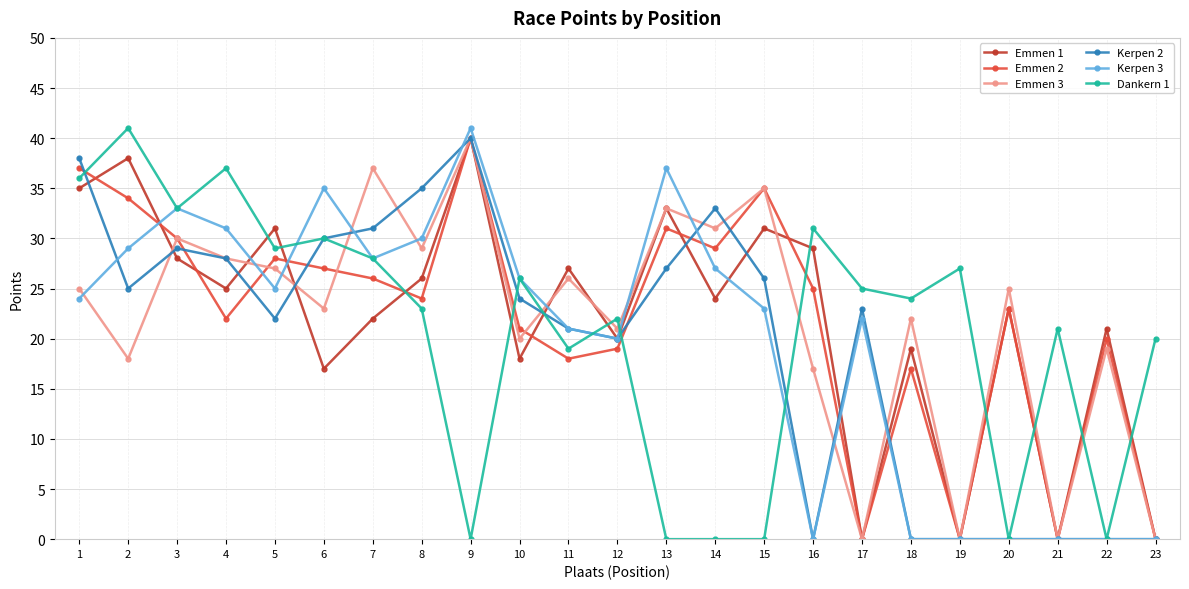

Is the value of Kerpen 3 at 4 greater than the value of Emmen 3 at 13?

No